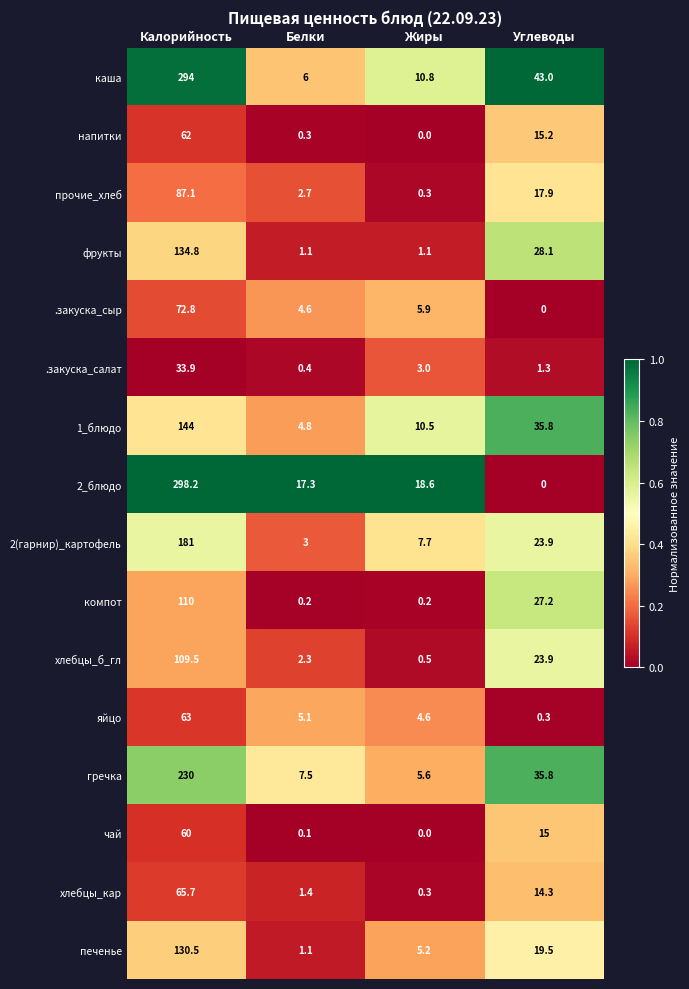

What is the difference between the second highest and minimum values in the печенье series?

18.4